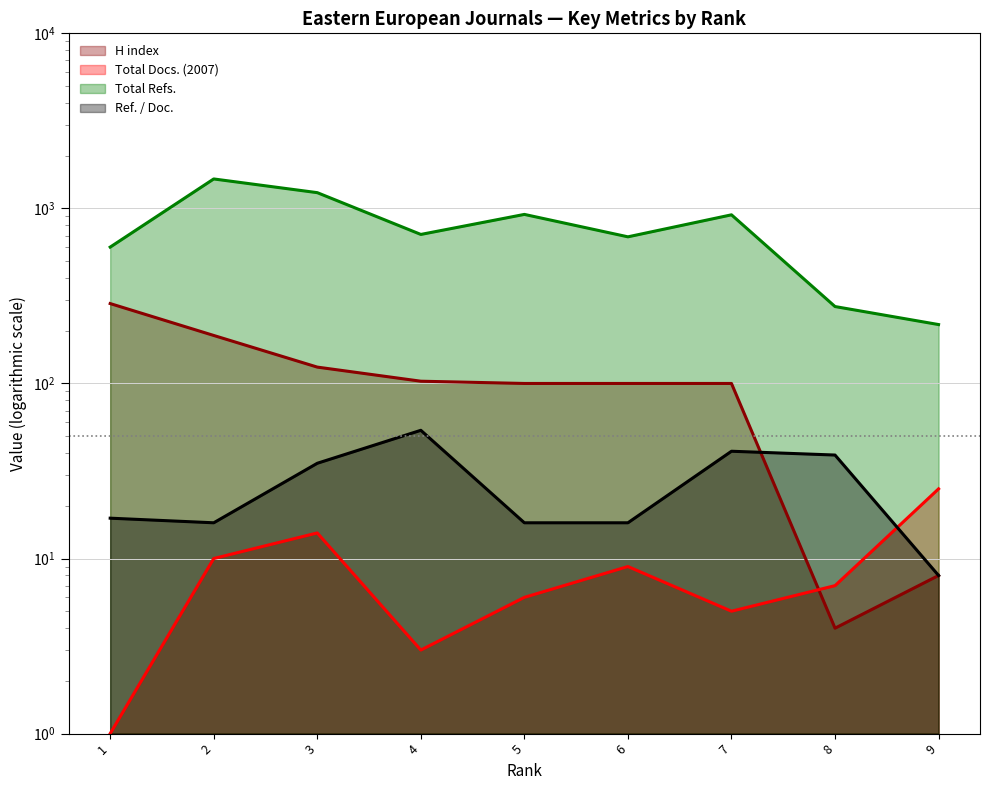

What is the average value of the H index series?

113